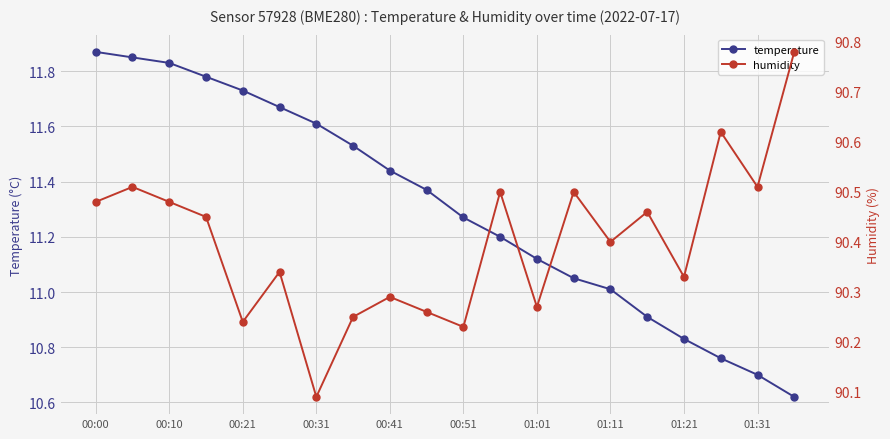

True or false: temperature has more than 2 points higher than both neighbors.

False